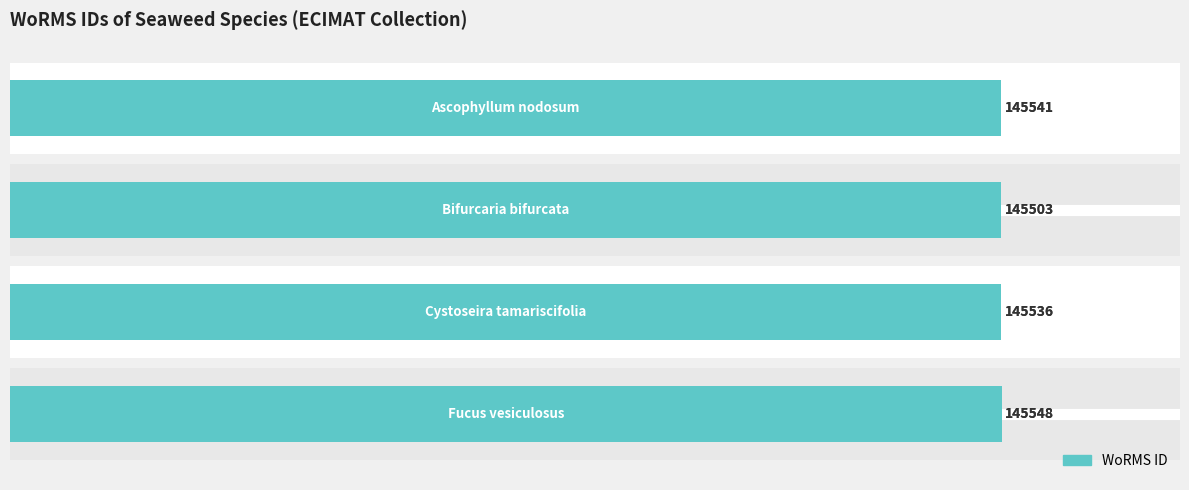

Reading left to right, what are all the values shown in this chart?

0=145541	1=145503	2=145536	3=145548